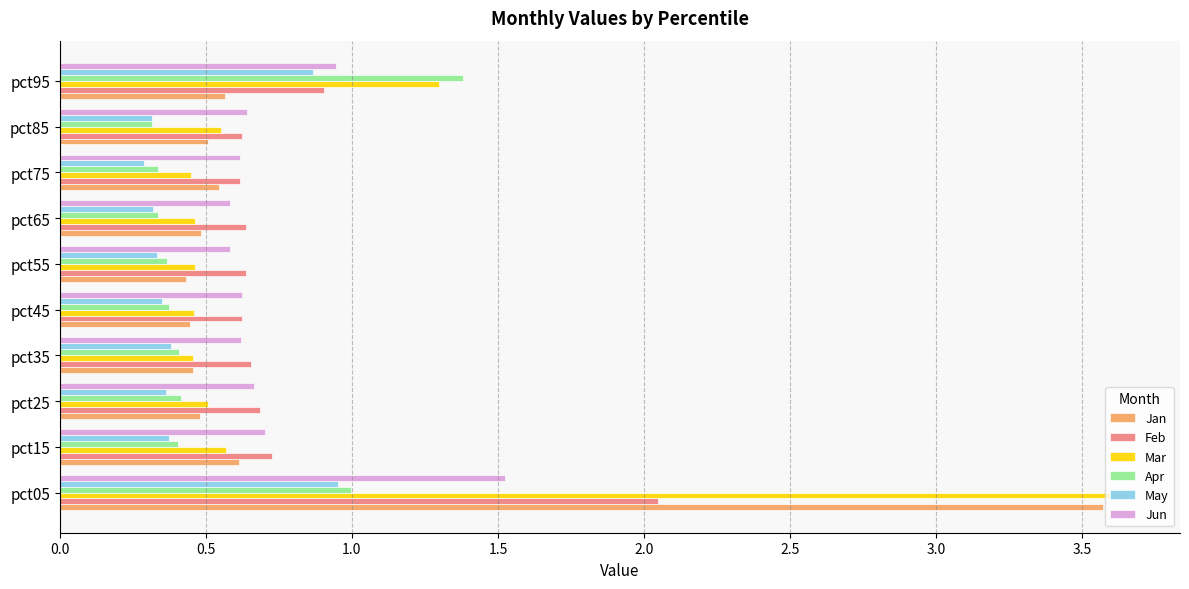

Is the value of May at pct65 greater than the value of Jan at pct85?

No